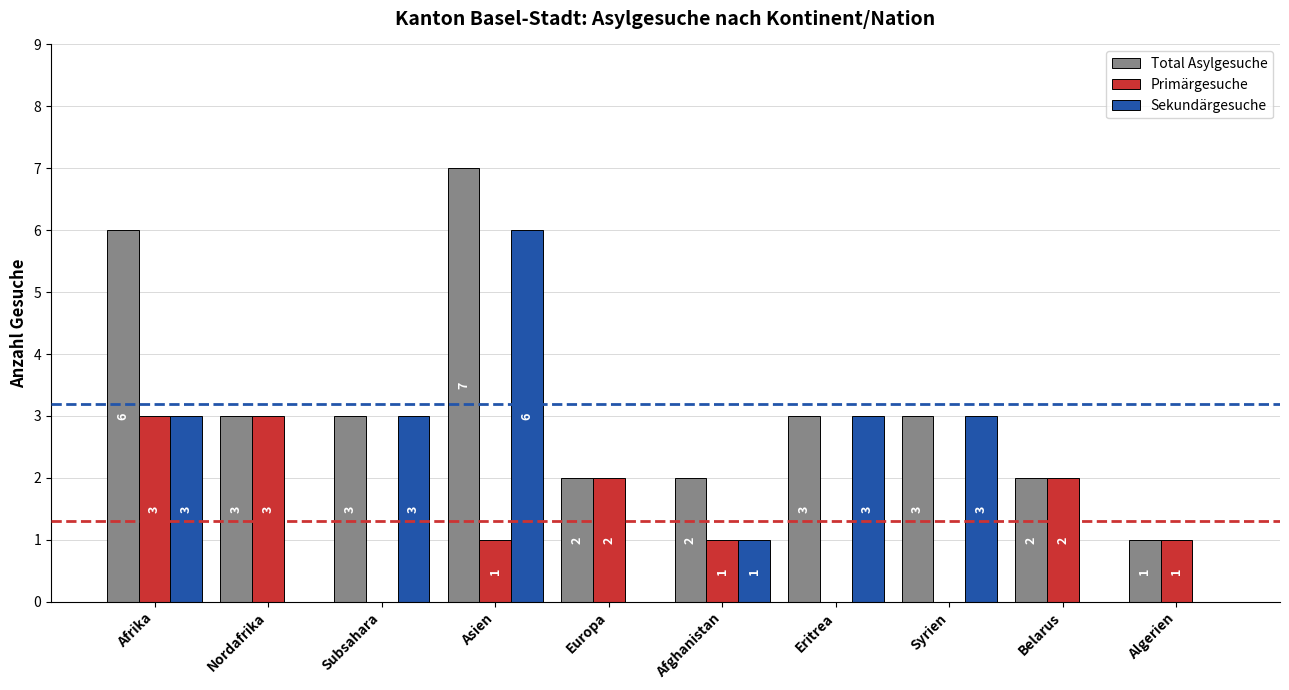

How many Total Asylgesuche values are between 2 and 3?

7